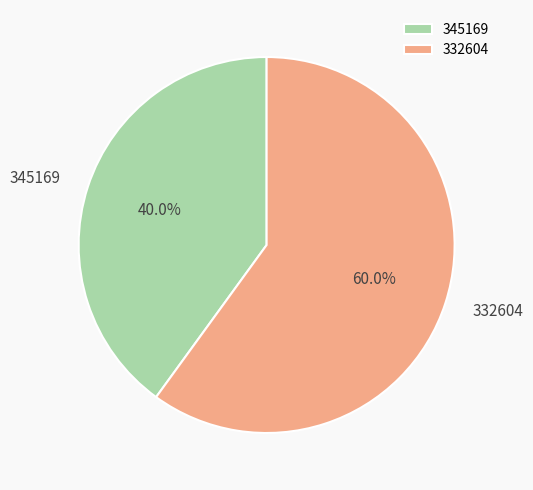

Count the number of slices in the pie.

2